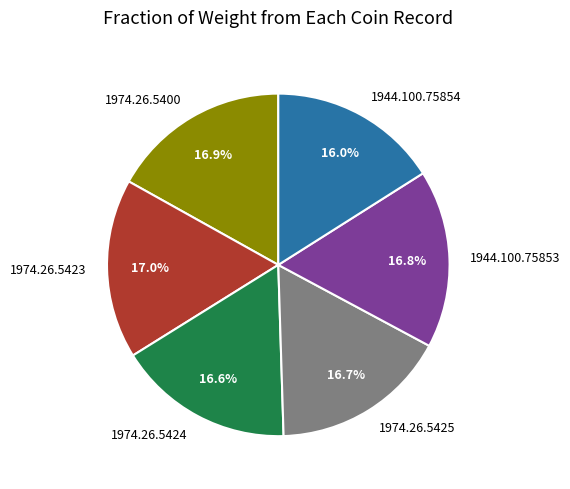

Which category has the smallest portion of the pie?

1944.100.75854